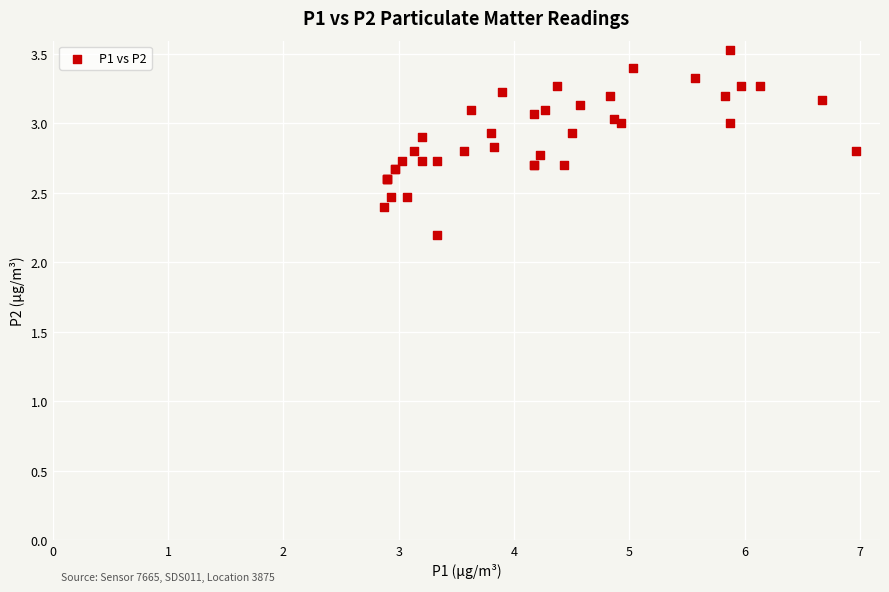

What Y value in the scatter plot is closest to 2?

2.2